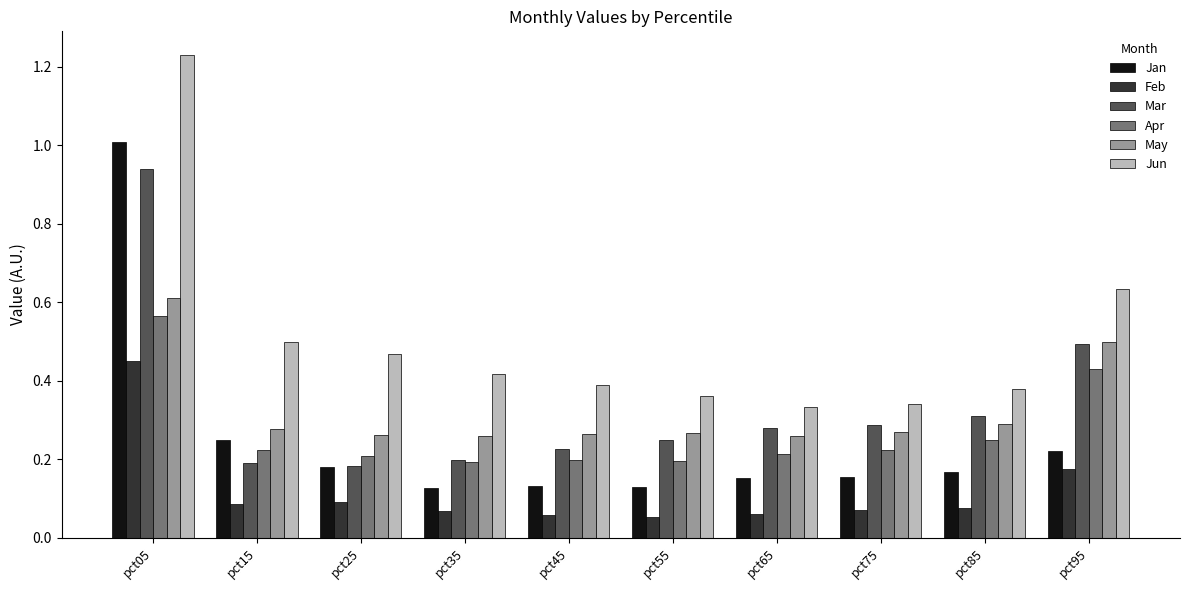

At which category is the sum across all series the highest?

pct05